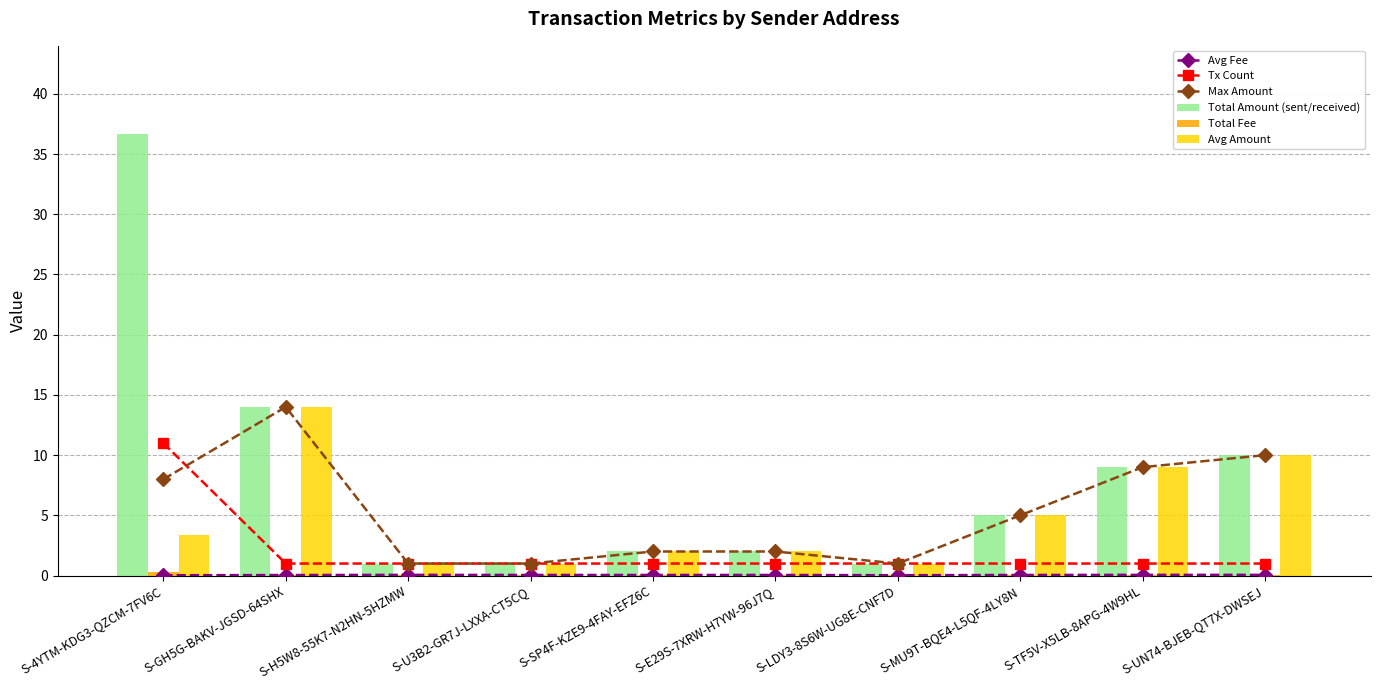

List the labels in order of Tx Count value, smallest first.

S-GH5G-BAKV-JGSD-64SHX, S-H5W8-55K7-N2HN-5HZMW, S-U3B2-GR7J-LXXA-CT5CQ, S-SP4F-KZE9-4FAY-EFZ6C, S-E29S-7XRW-H7YW-96J7Q, S-LDY3-8S6W-UG8E-CNF7D, S-MU9T-BQE4-L5QF-4LY8N, S-TF5V-X5LB-8APG-4W9HL, S-UN74-BJEB-QT7X-DWSEJ, S-4YTM-KDG3-QZCM-7FV6C